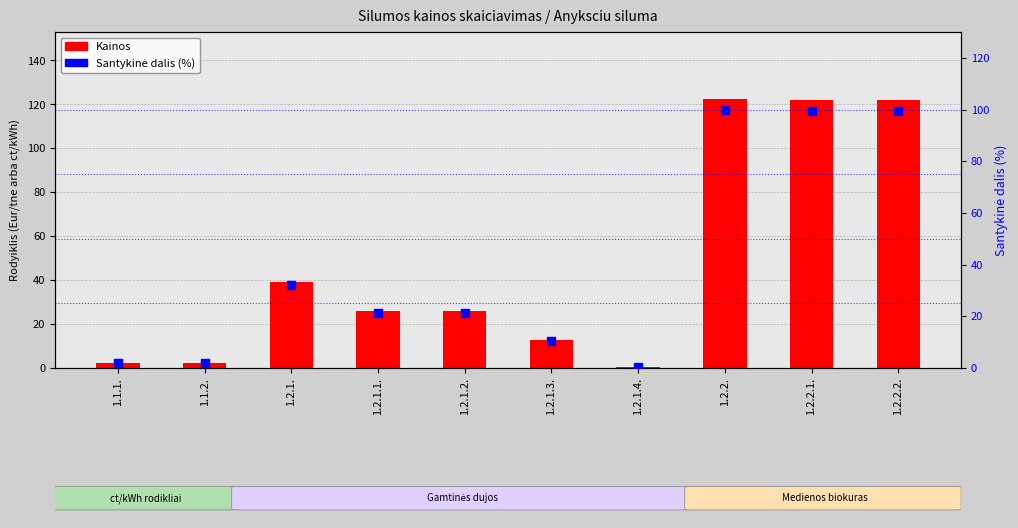

What are all the series names shown in the legend?

Kainos, Santykinė dalis (%)